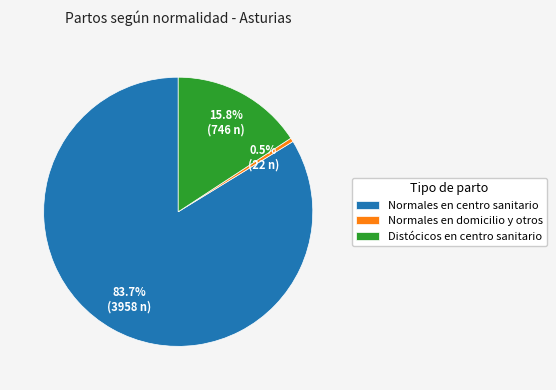

What percentage is NOT represented by Distócicos en centro sanitario?

84.2%